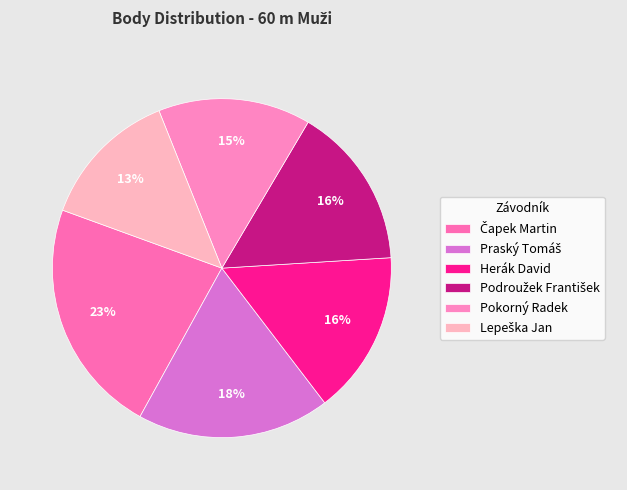

What percentage is the Praský Tomáš slice, to the nearest percent?

18%